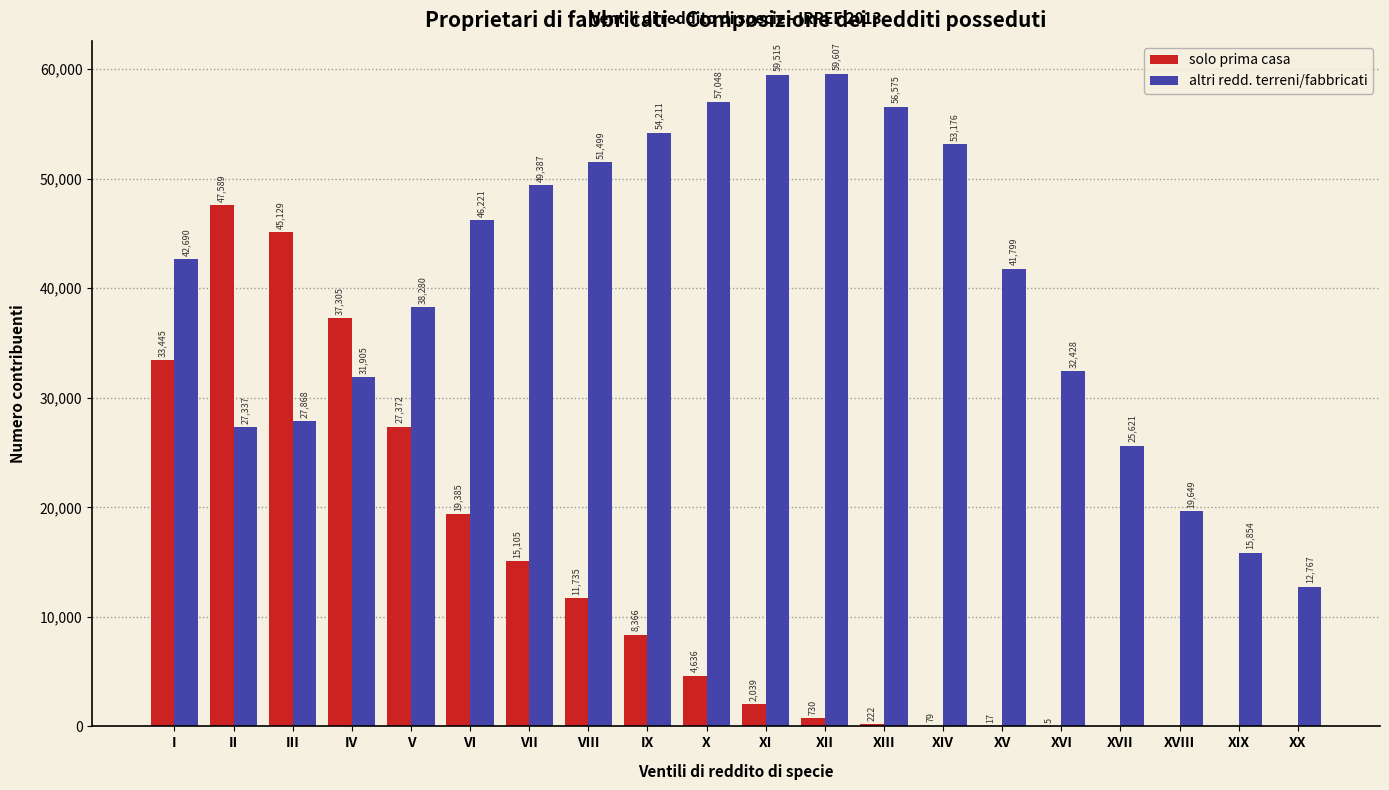

What is the approximate value of solo prima casa at VIII, to the nearest 50?

11750